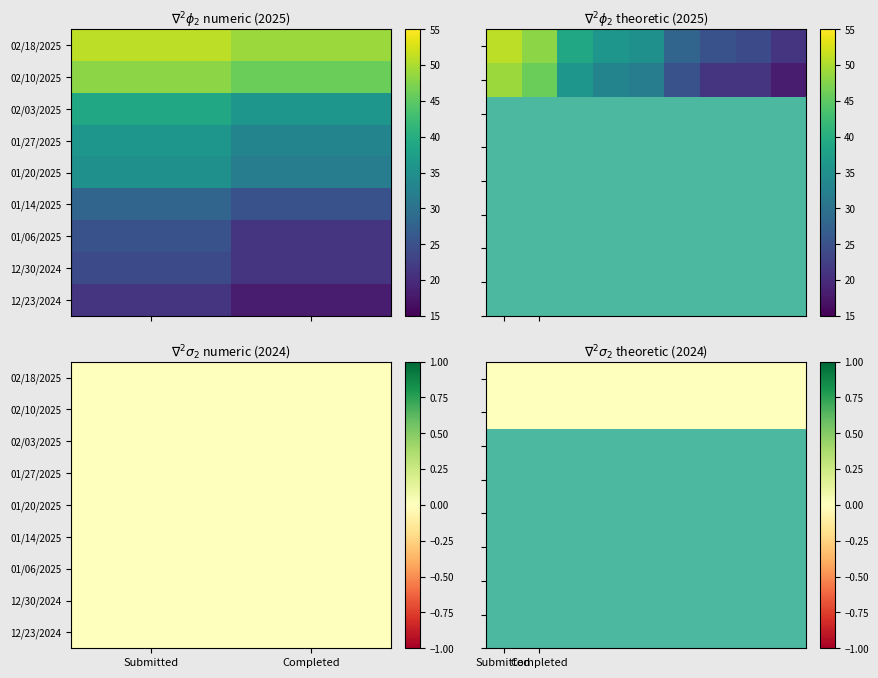

What is the average value of the 01/20/2025 series?

34